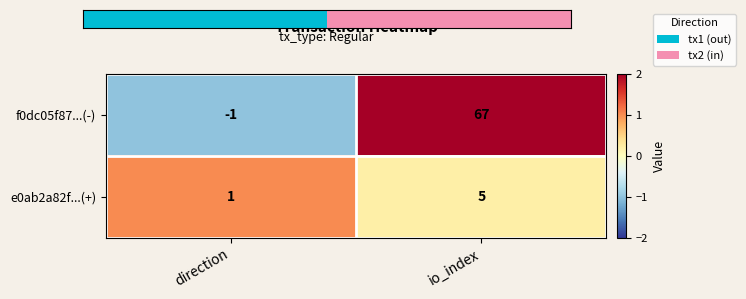

List the series in order of their overall mean, lowest first.

e0ab2a82f...(+), f0dc05f87...(-)